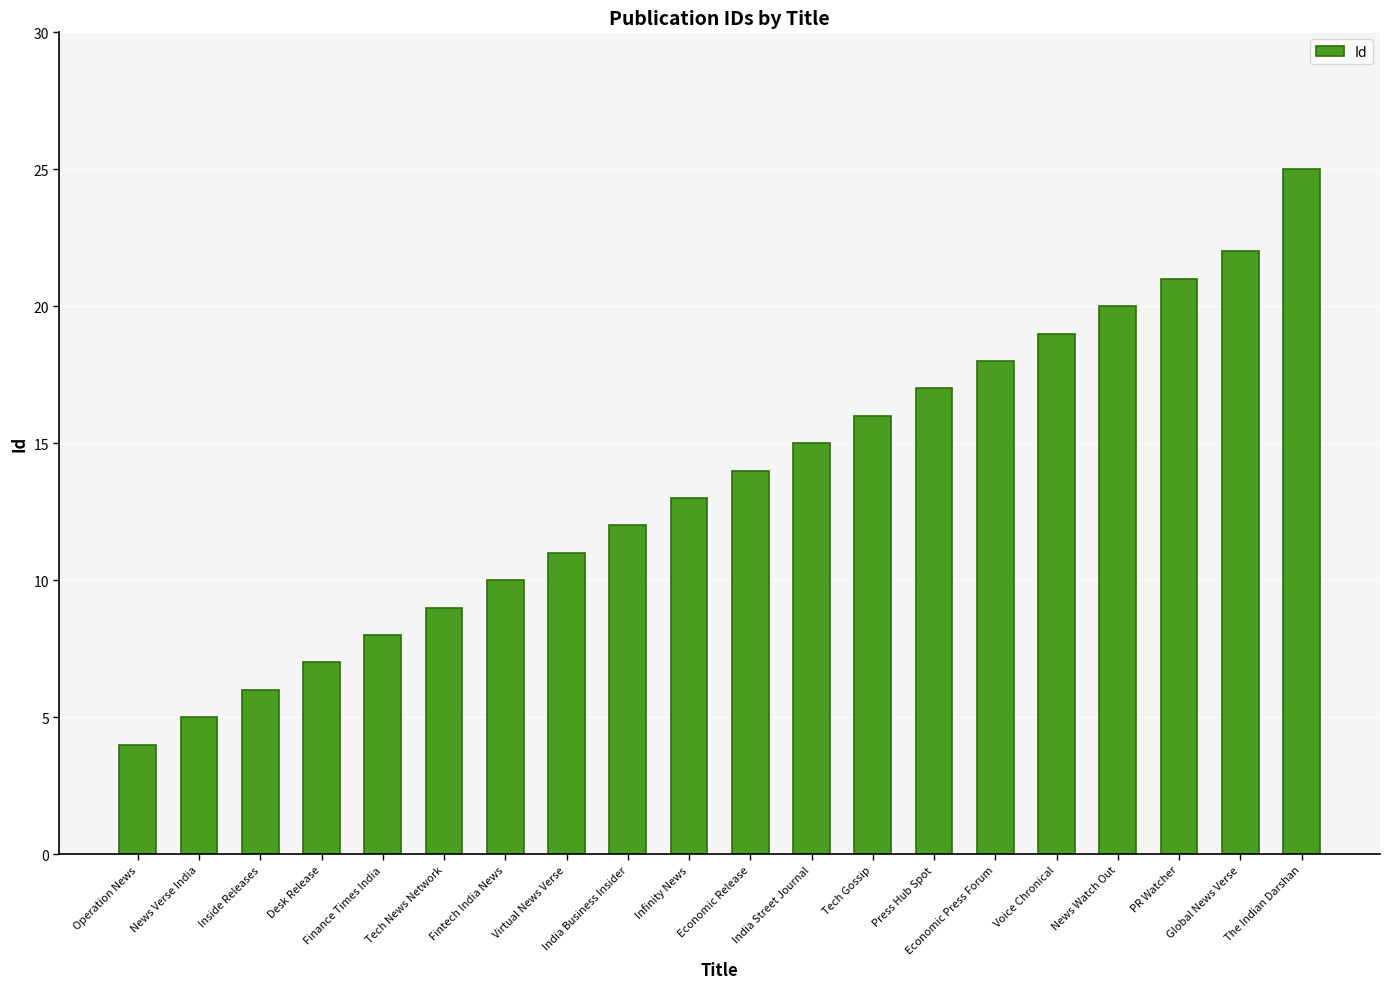

What is the greatest value displayed?

25